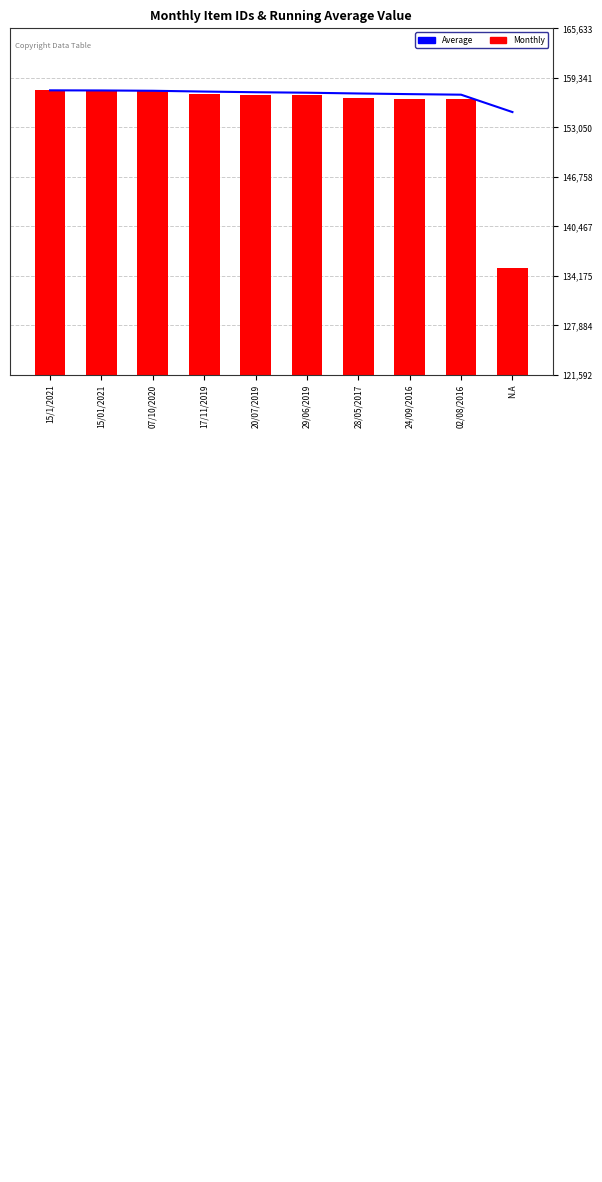

Between 29/06/2019 and 07/10/2020, which is larger?

07/10/2020